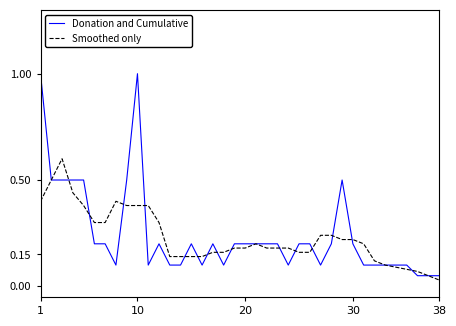

Rank the series by their maximum value, from lowest to highest.

Smoothed only, Donation and Cumulative